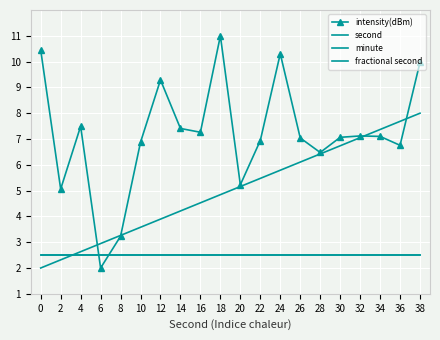

What is the difference between the second highest and second lowest values in the second series?

5.4